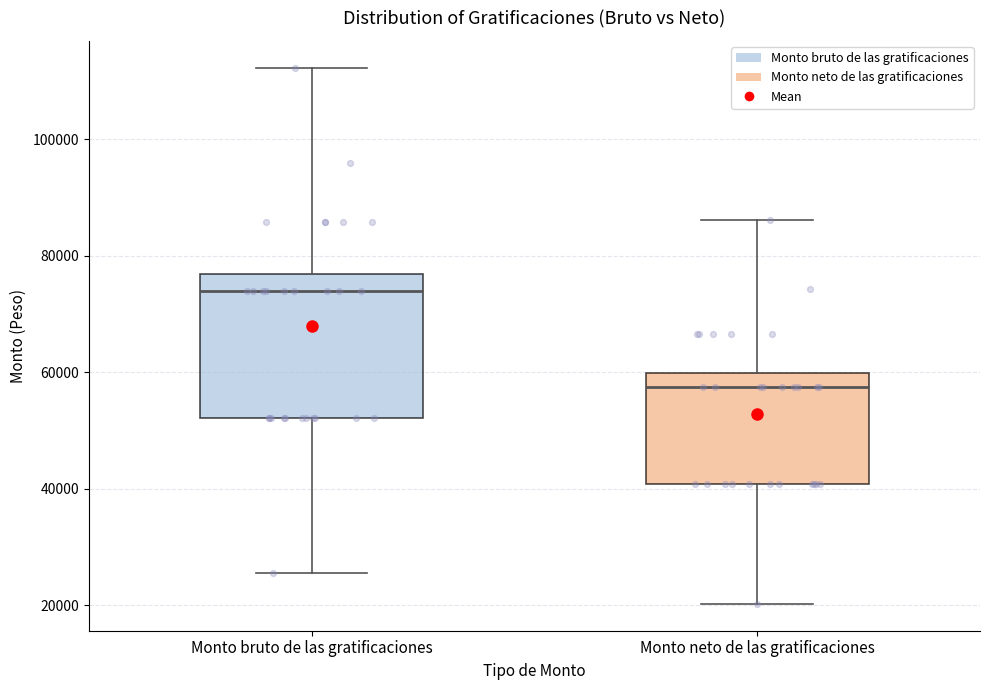

Reading left to right, transcribe this box plot: for each box, give where its median line is, the range the box spans, and where its two whiskers end, as read against the y-axis. The values are not printed on the chart, so give them approximately, as read against the axis.

Monto bruto de las gratificaciones: median 74000, box 52000 to 76000, whiskers 26000 to 112000
Monto neto de las gratificaciones: median 58000, box 40000 to 60000, whiskers 20000 to 86000